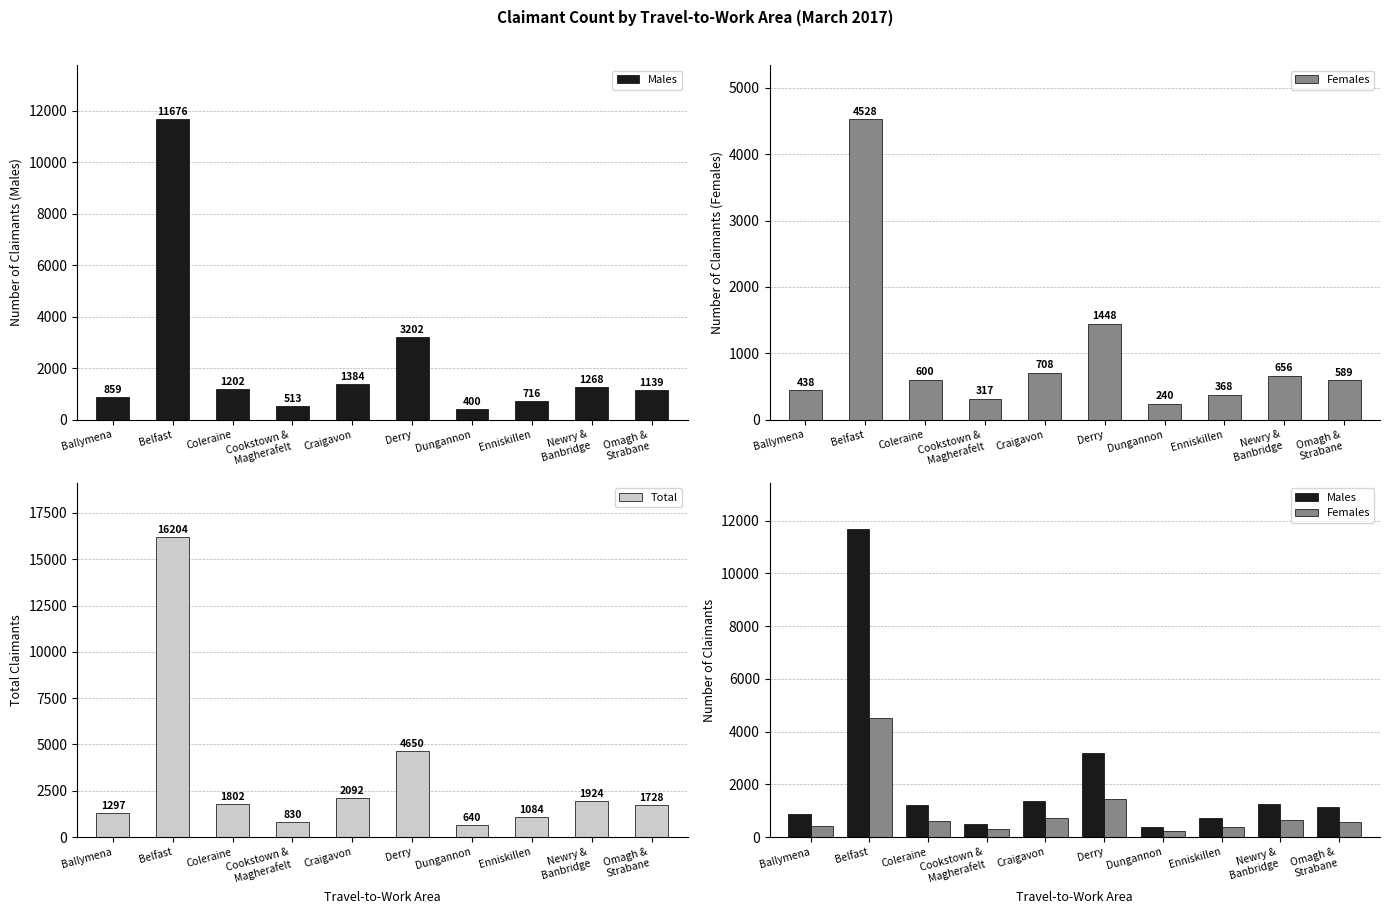

Are the bars grouped side by side (vs. stacked)?

Yes